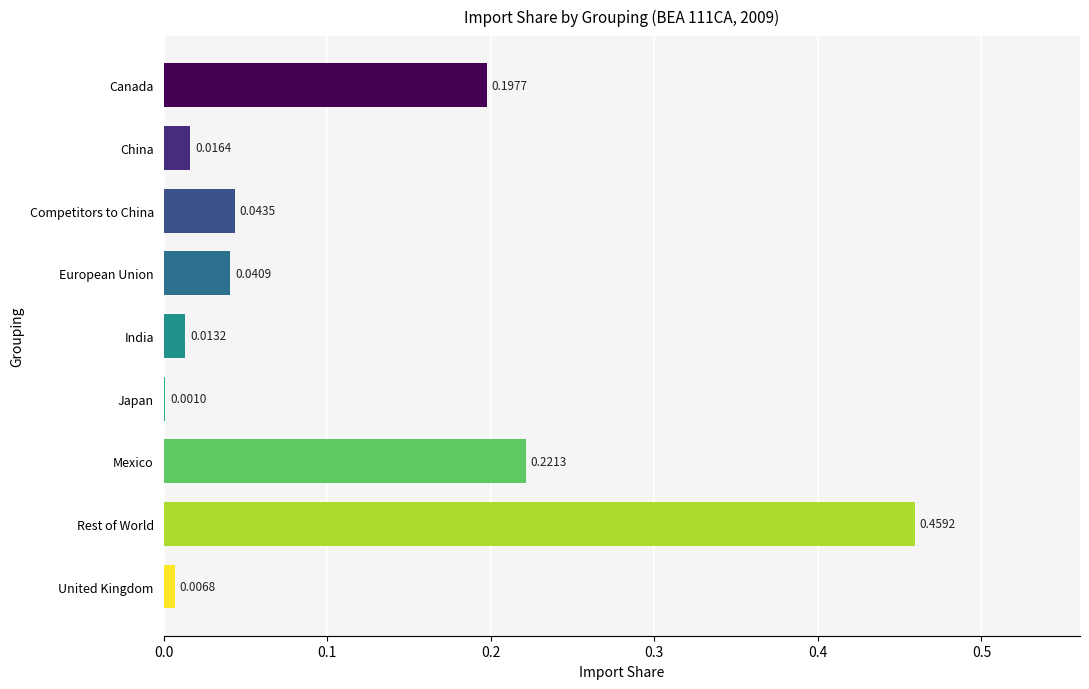

Between China and Japan, which is larger?

China